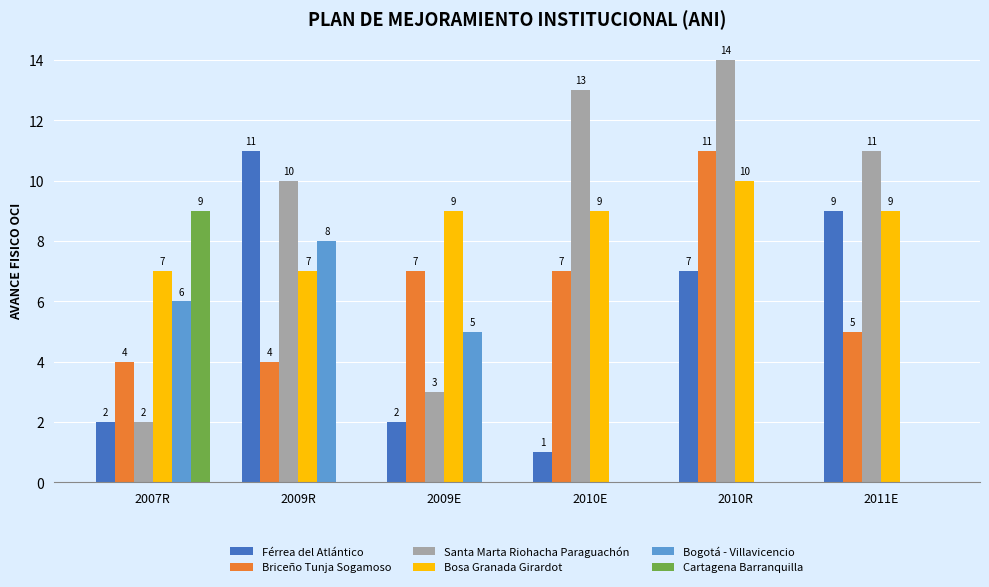

How many values in the Cartagena Barranquilla series exceed 0?

1